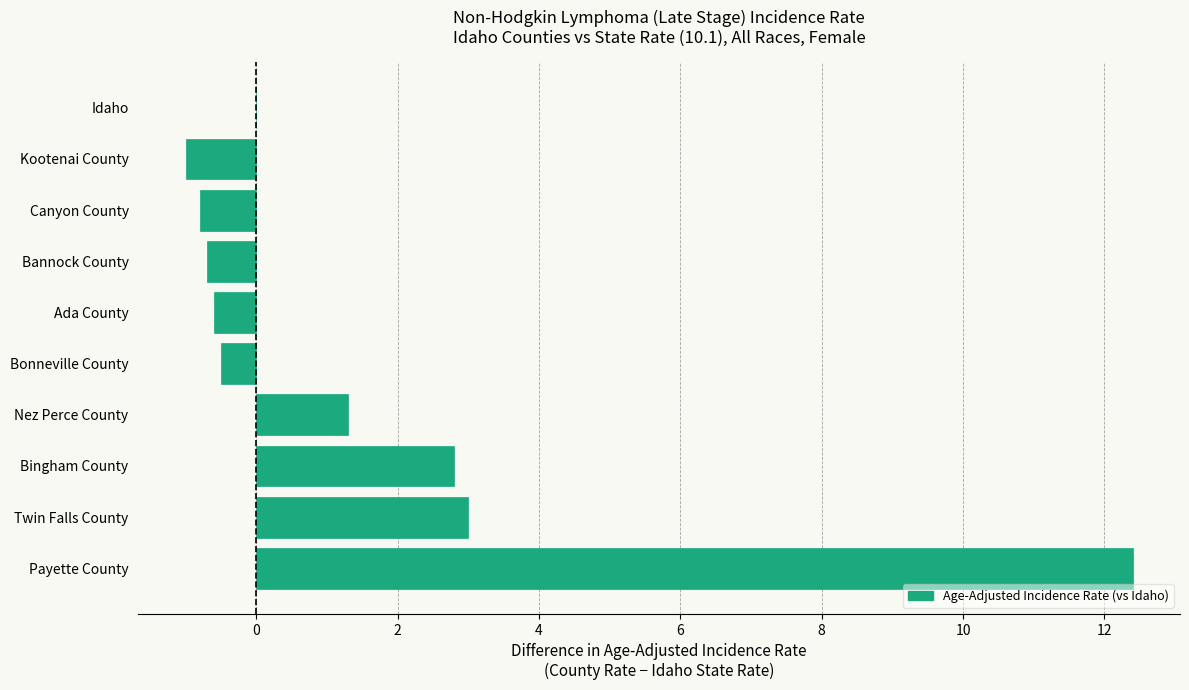

The chart shows a value of 0.0 at Idaho. True or false?

True